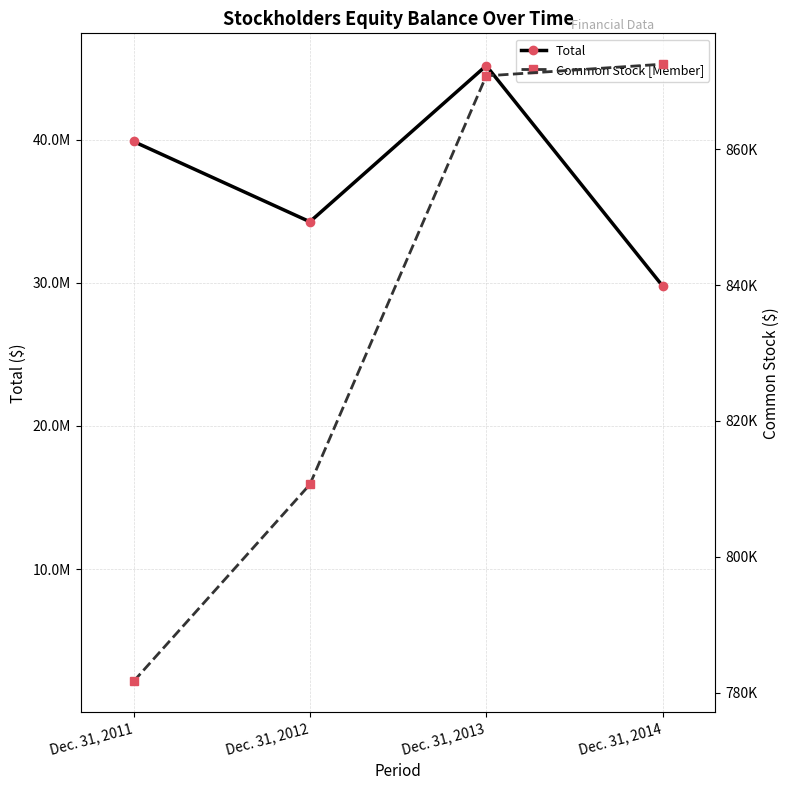

At which category is the sum across all series the highest?

Dec. 31, 2013